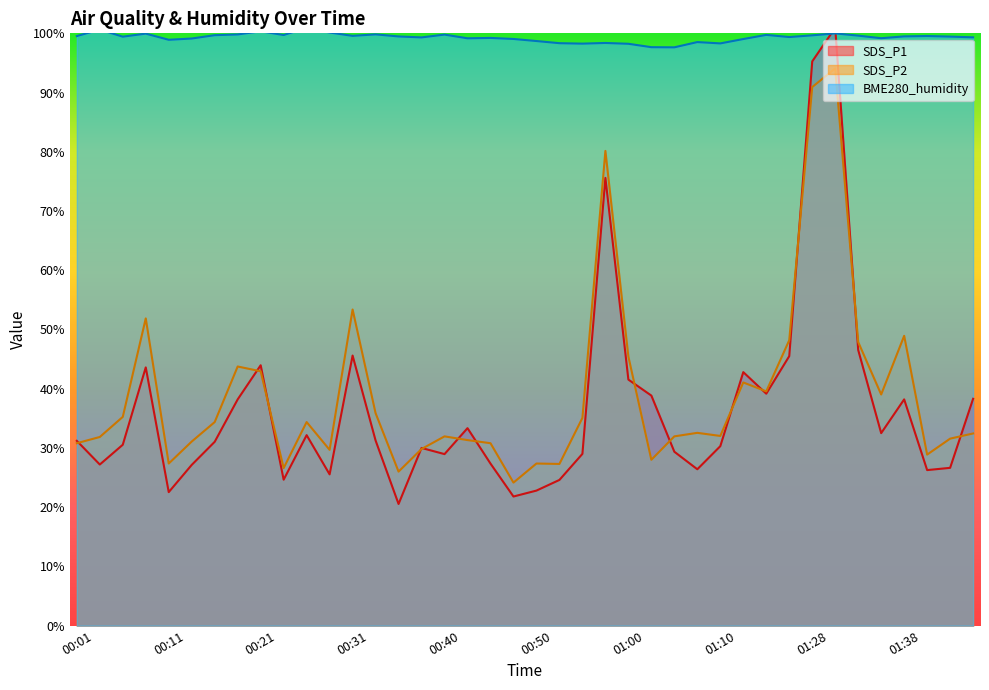

What is the difference between the highest and lowest values at 01:40?

73.3